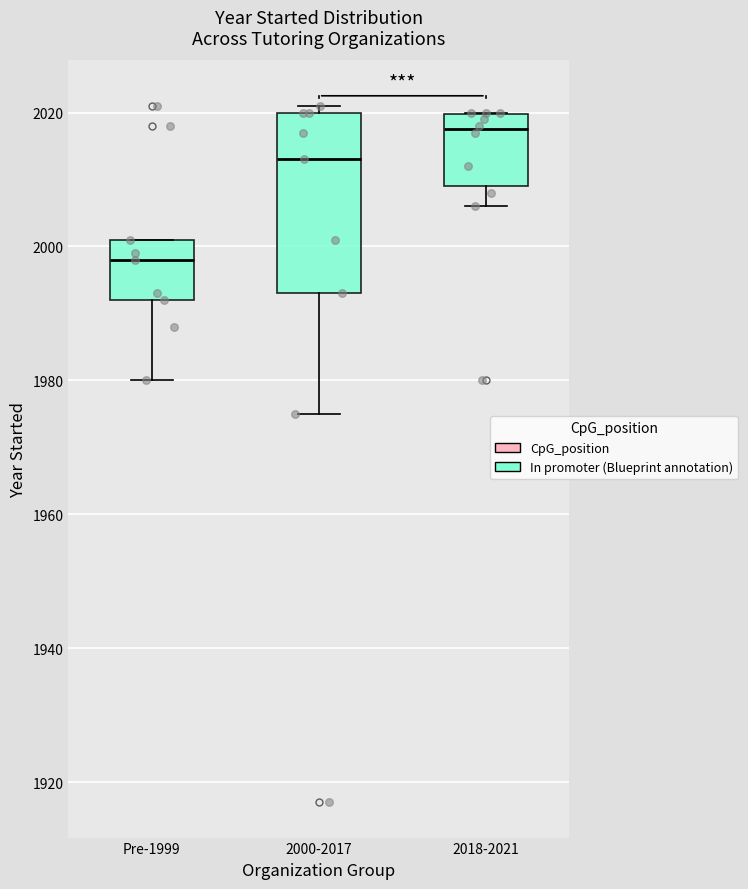

Reading left to right, read every box against the y-axis: the position of its median line, the range the box covers, and the ends of its whiskers. The values are not printed on the chart, so give them approximately, as read against the axis.

Pre-1999: median 1998, box 1992 to 2002, whiskers 1980 to 2002
2000-2017: median 2014, box 1994 to 2020, whiskers 1976 to 2022
2018-2021: median 2018, box 2010 to 2020, whiskers 2006 to 2020